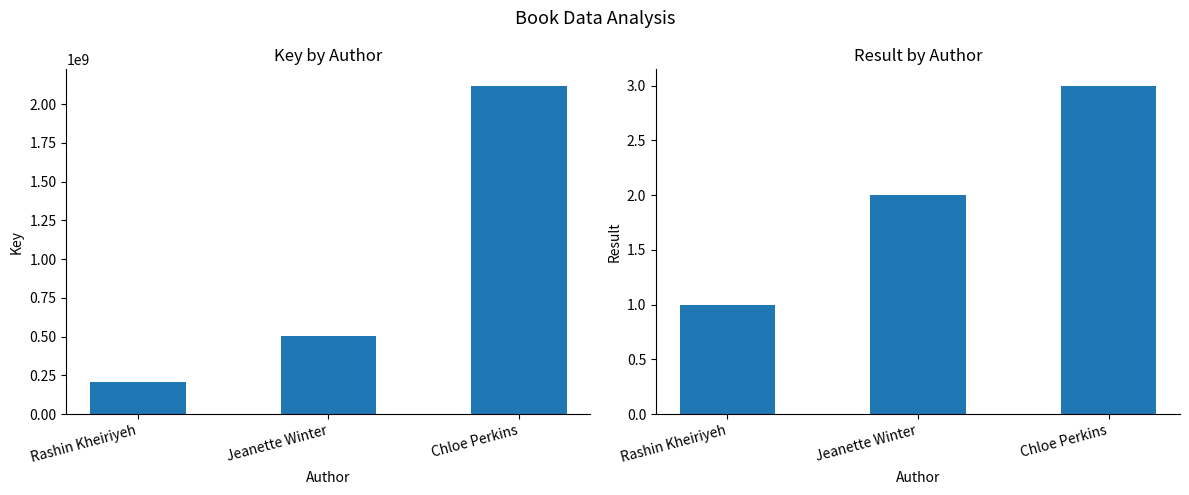

Reading right to left, what are all the values shown in this chart?

Key: 2118819031	501443681	205595562
Result: 3	2	1